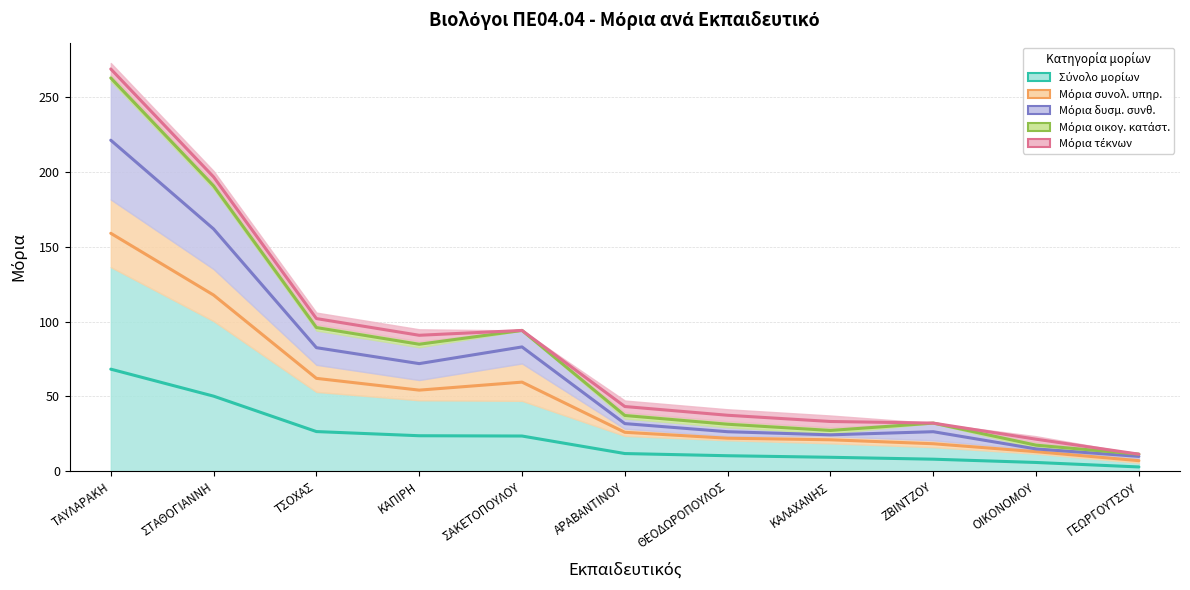

The value of Σύνολο μορίων at ΣΤΑΘΟΓΙΑΝΝΗ is 50.2. True or false?

True